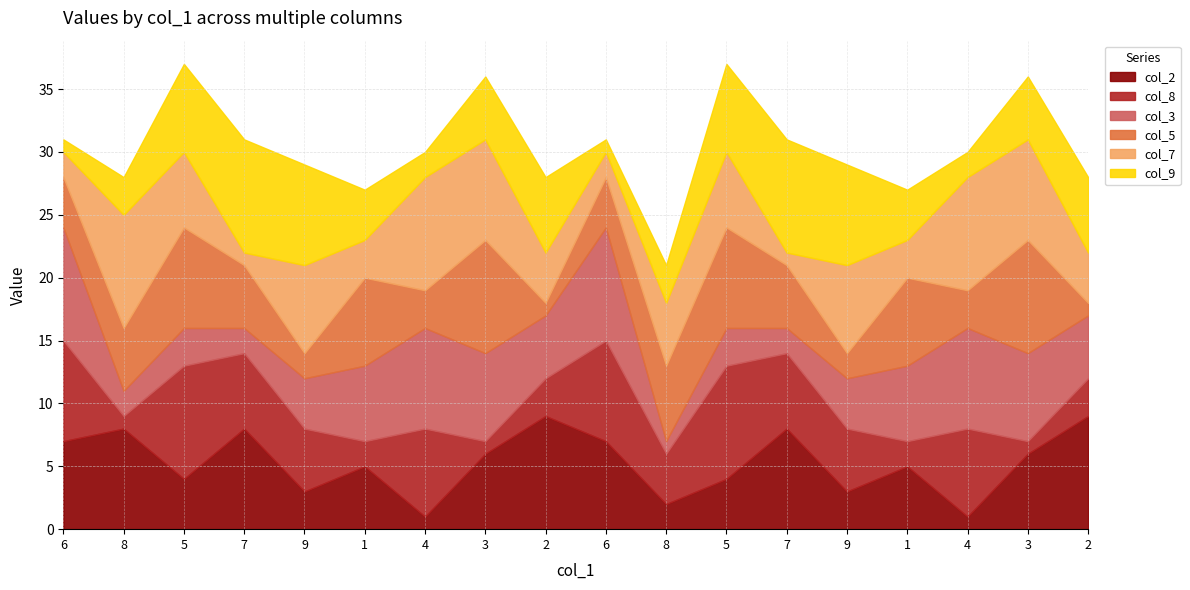

At which category is the sum across all series the highest?

5